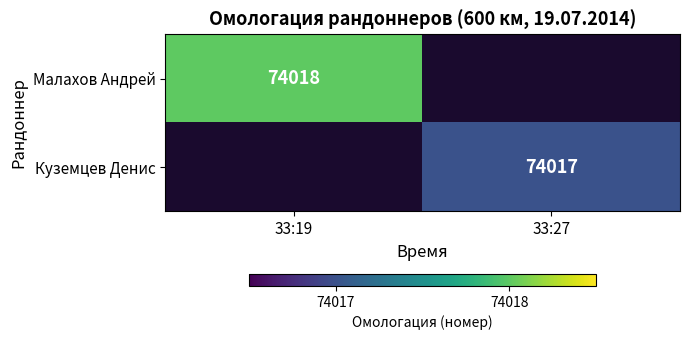

Is it true that Малахов Андрей equals 74018 at 33:19?

True